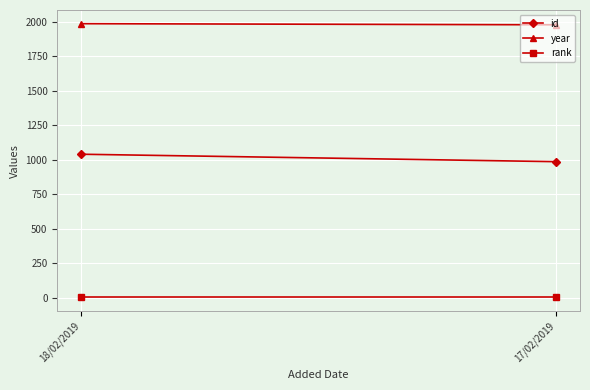

The id series shows 640 at 18/02/2019. True or false?

False